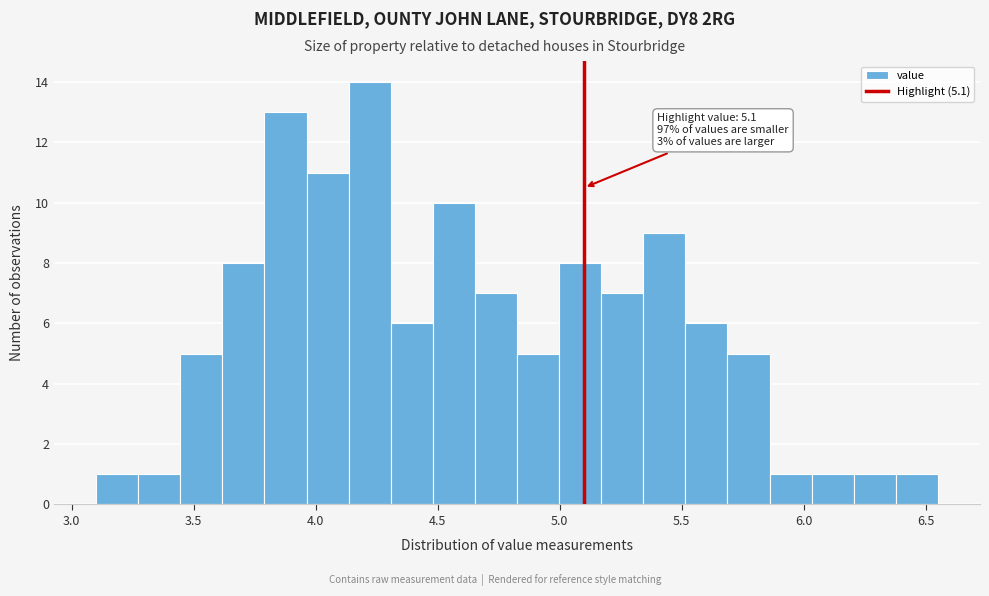

Read against the x-axis, roughly where is the centre of the tallest bar?

4.20